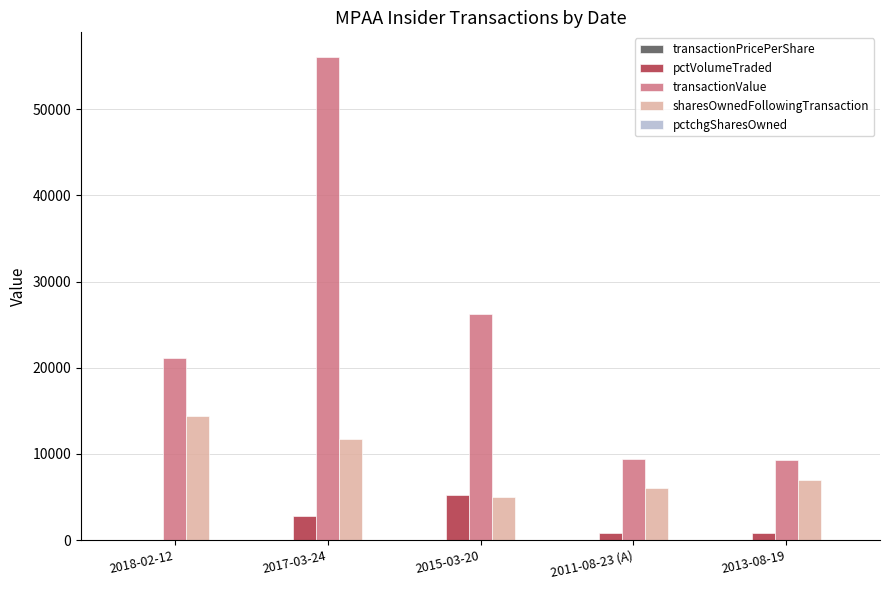

What is the maximum value for transactionValue?

56120.0